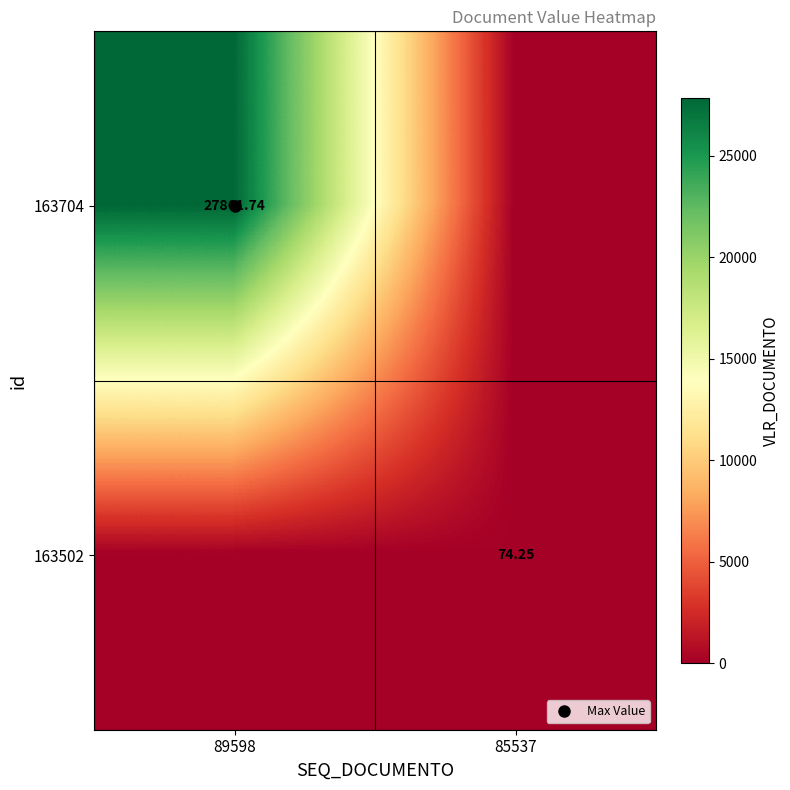

Which series changed the most between 89598 and 85537?

163704